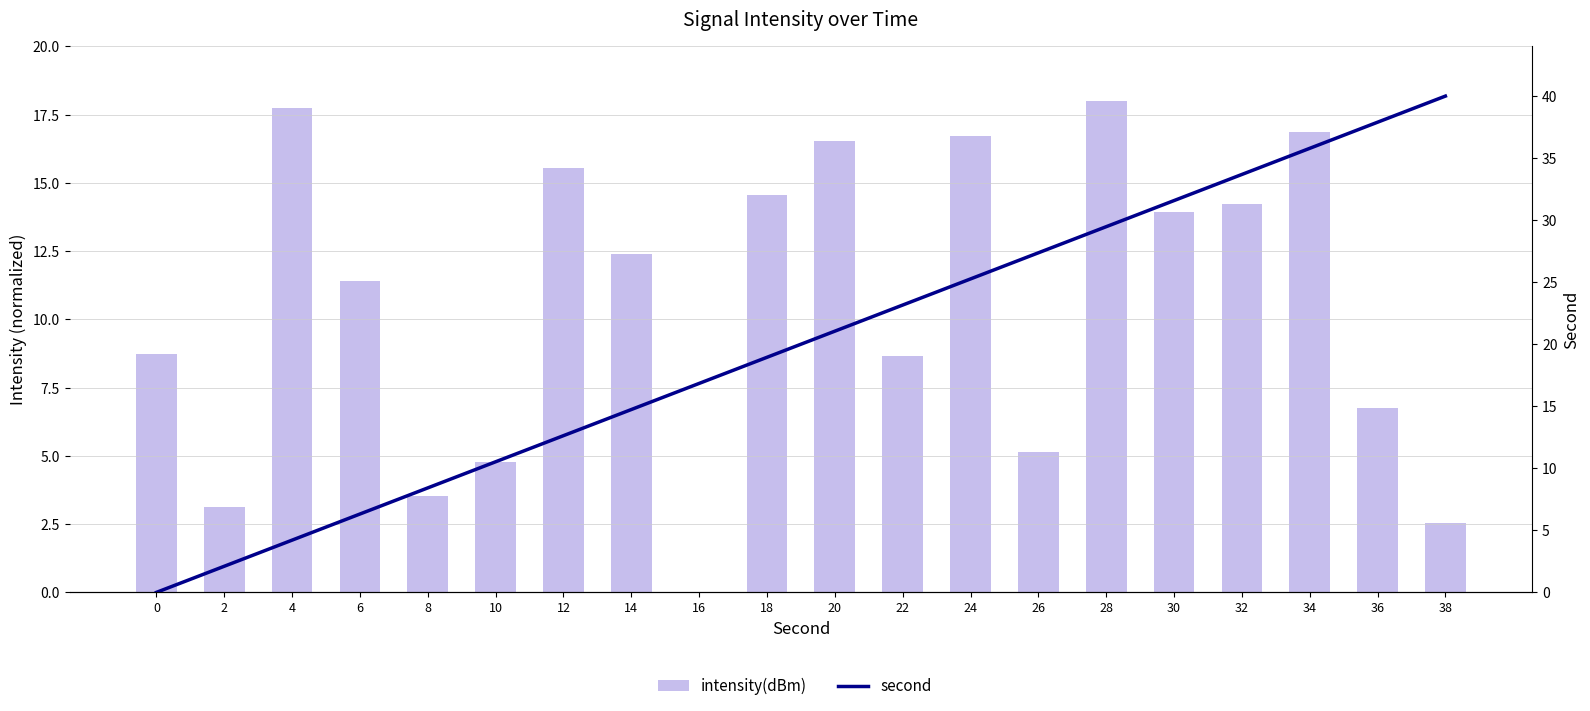

Reading right to left, what are all the values shown in this chart?

intensity(dBm): 2.5	6.7	16.9	14.2	13.9	18.0	5.1	16.7	8.7	16.5	14.6	0.0	12.4	15.6	4.8	3.5	11.4	17.7	3.1	8.7
second: 40.0	37.9	35.8	33.7	31.6	29.5	27.4	25.3	23.2	21.1	18.9	16.8	14.7	12.6	10.5	8.4	6.3	4.2	2.1	0.0